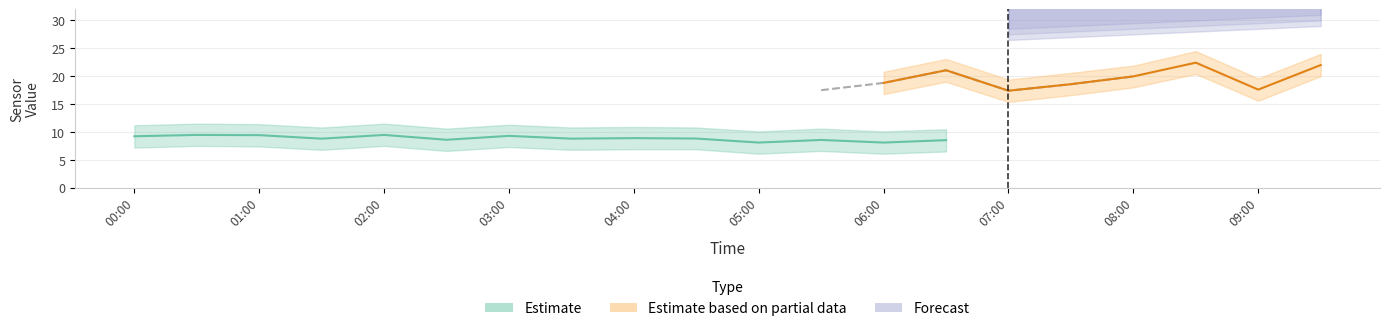

Which has a higher value, 03:00 or 00:30?

03:00